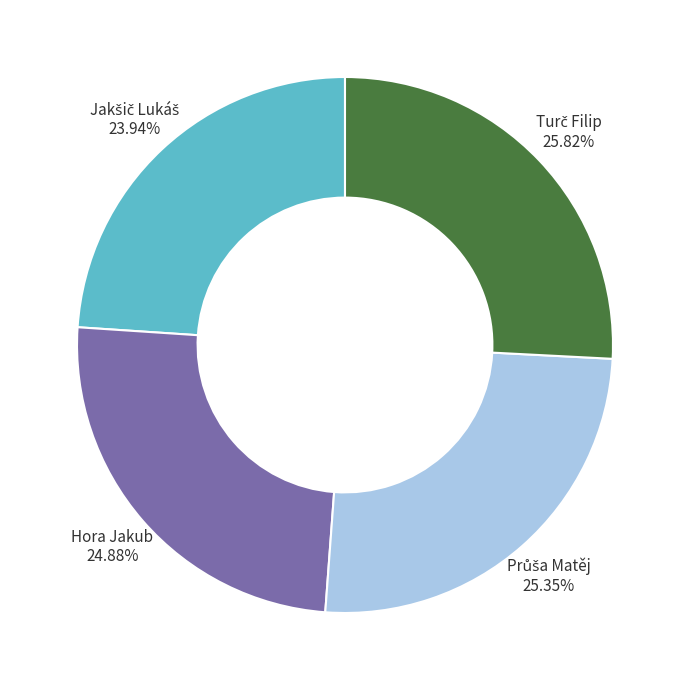

Does any single category account for the majority?

No